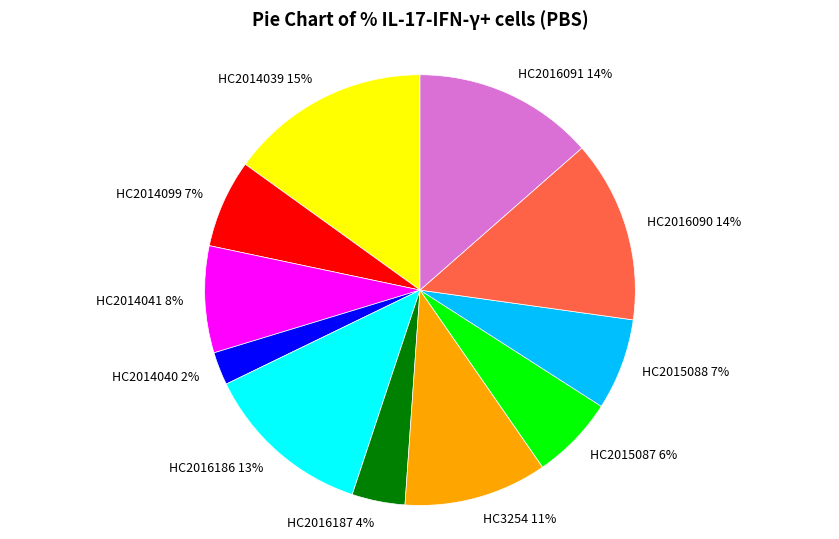

To the nearest percent, what is the difference between the largest and smallest slice percentages?

13%